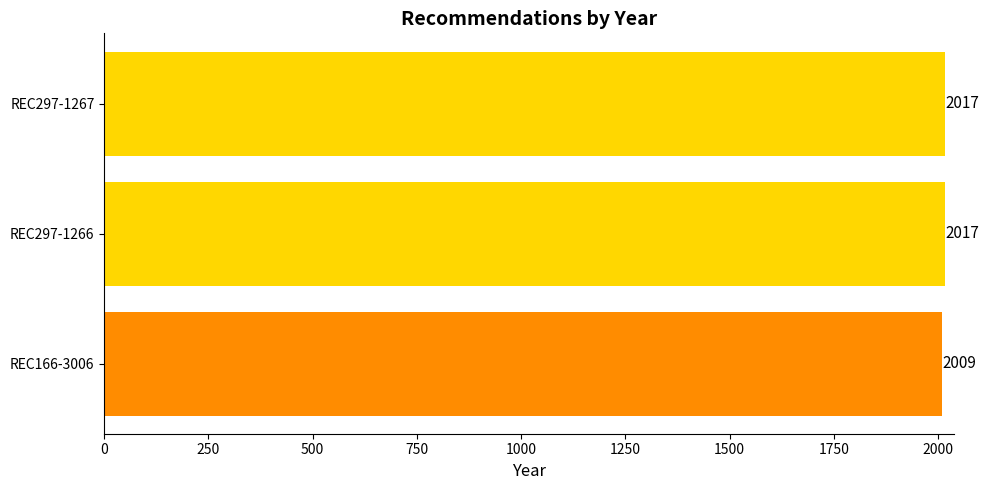

What is the ratio of the value at REC297-1267 to the value at REC166-3006?

1.0